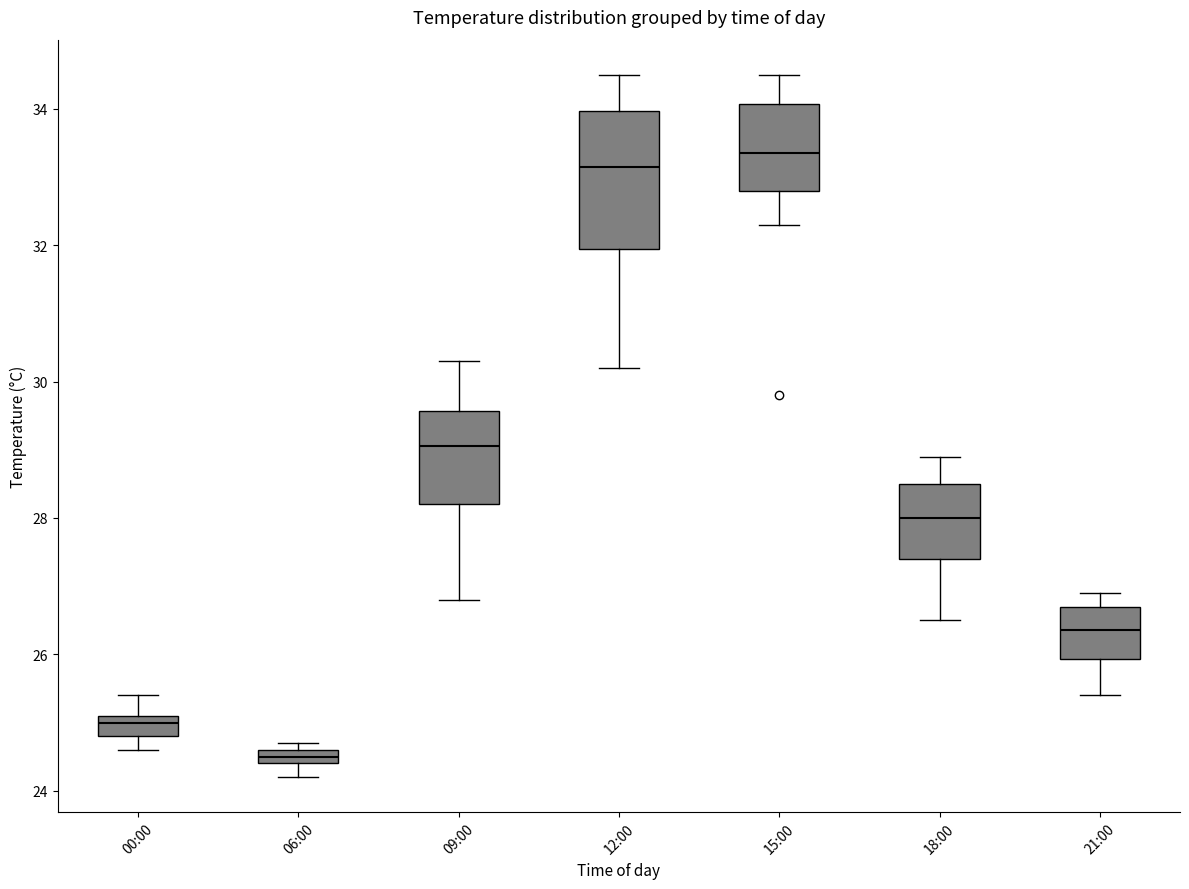

Where does the upper whisker of the box for 18:00 end on the y-axis? The values are not printed on the chart, so give them approximately, as read against the axis.

29.0